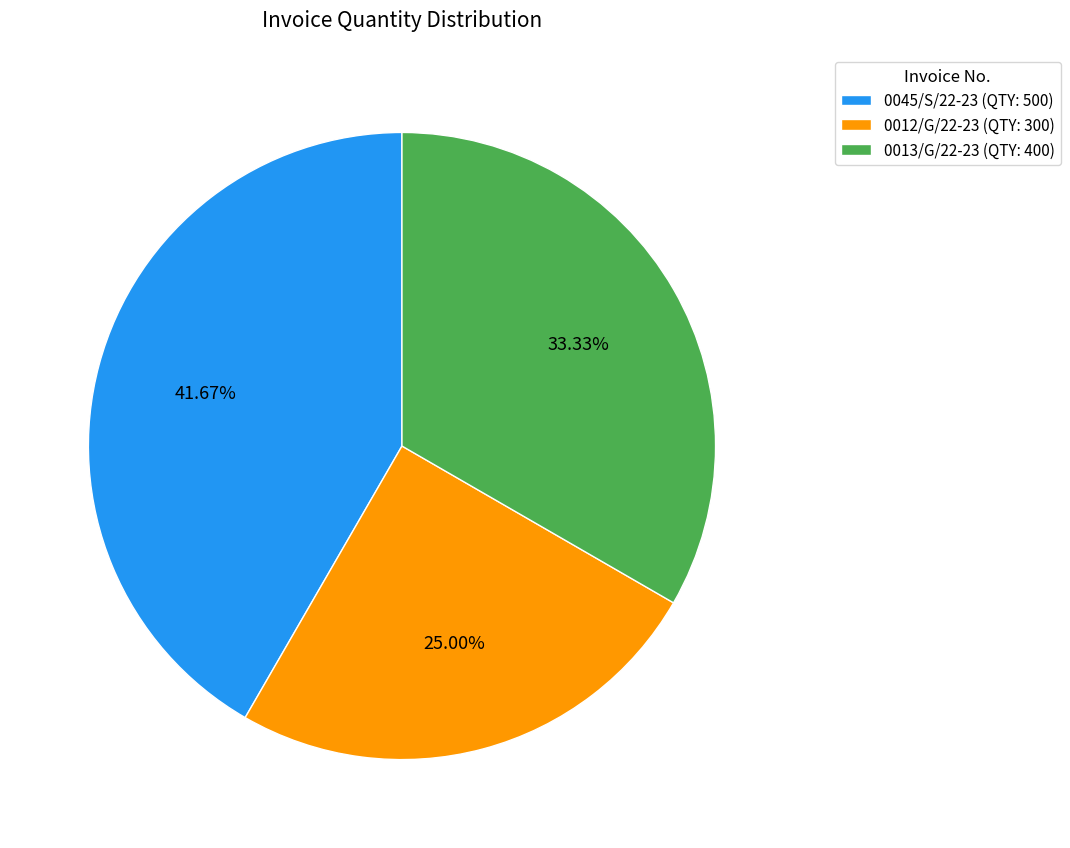

Does any single category account for the majority?

No